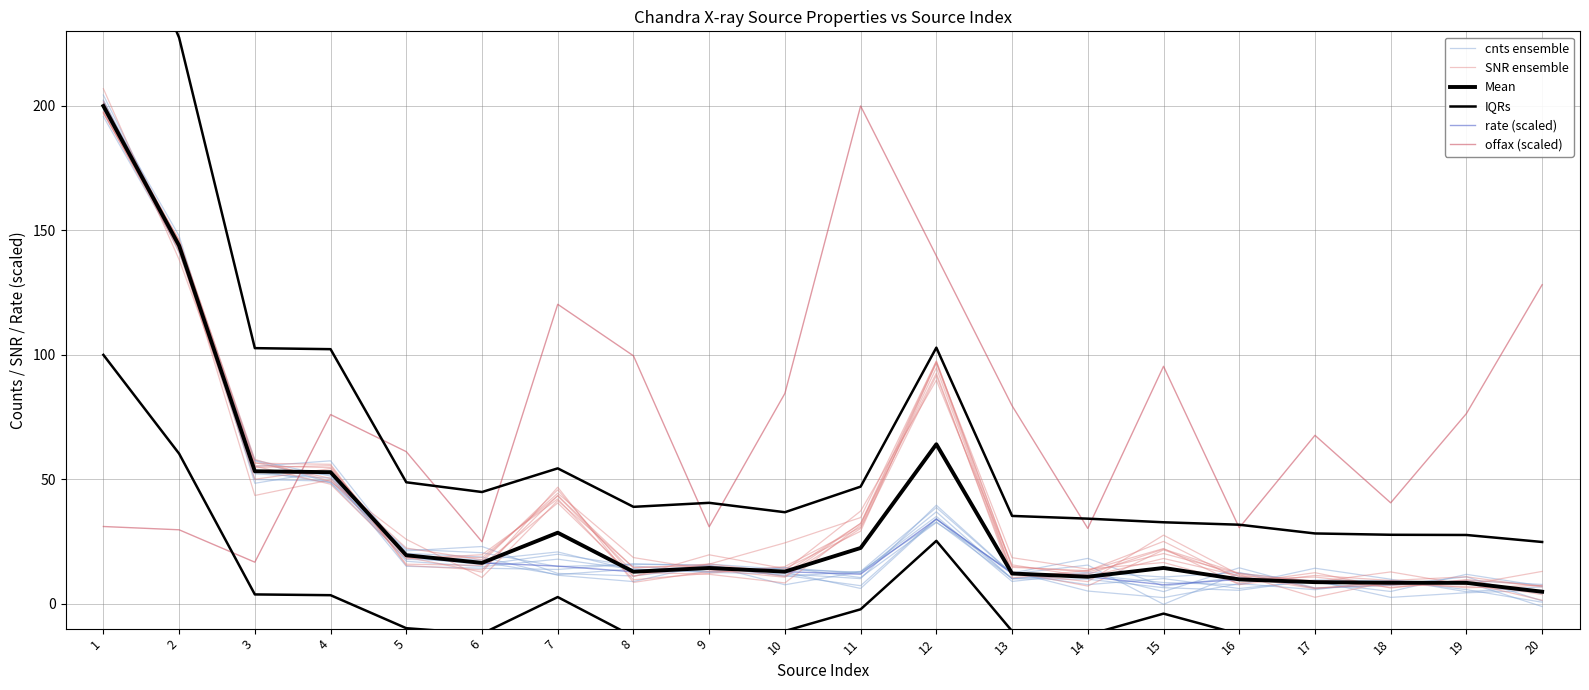

What is the greatest value displayed?

300.0